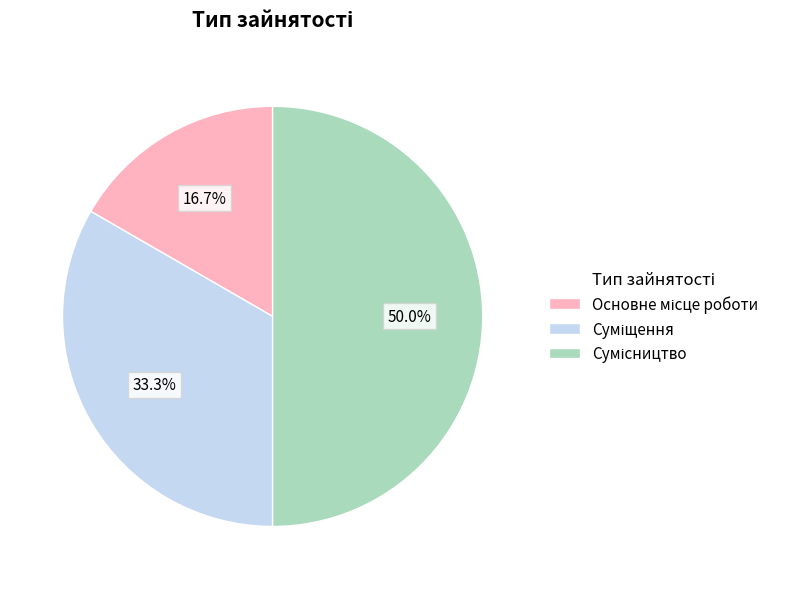

To the nearest percent, what is the combined percentage of Основне місце роботи and Сумісництво?

67%